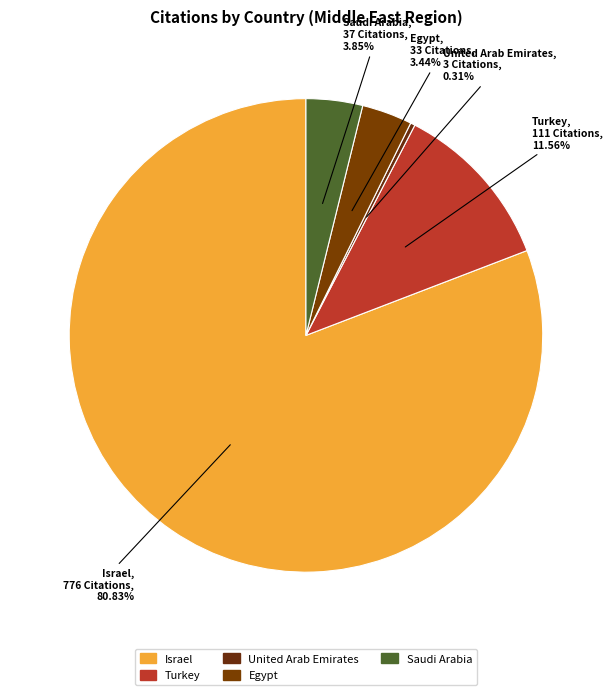

What is the total percentage of United Arab Emirates and Turkey?

11.9%